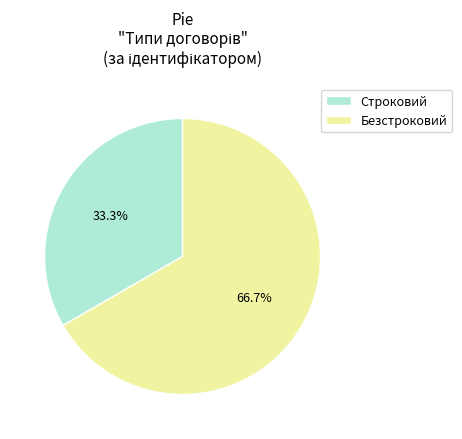

Do Строковий and Безстроковий together represent more than half of the pie?

Yes